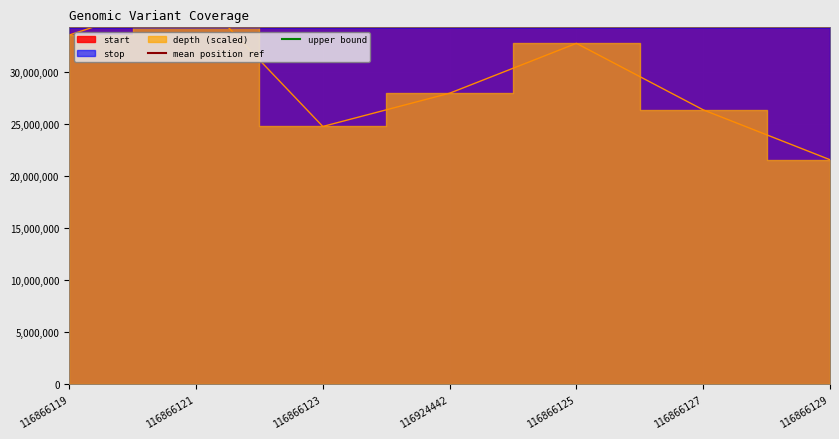

Between 116866121 and 116866119, which is larger?

116866121